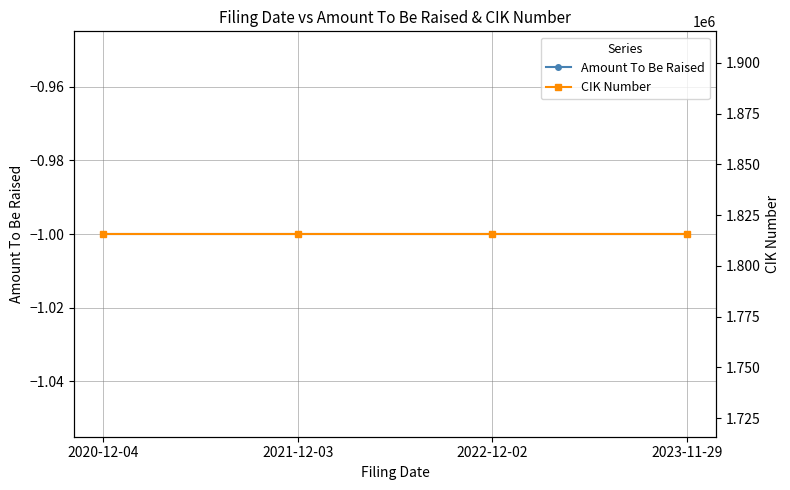

How many lines are shown in the chart?

2